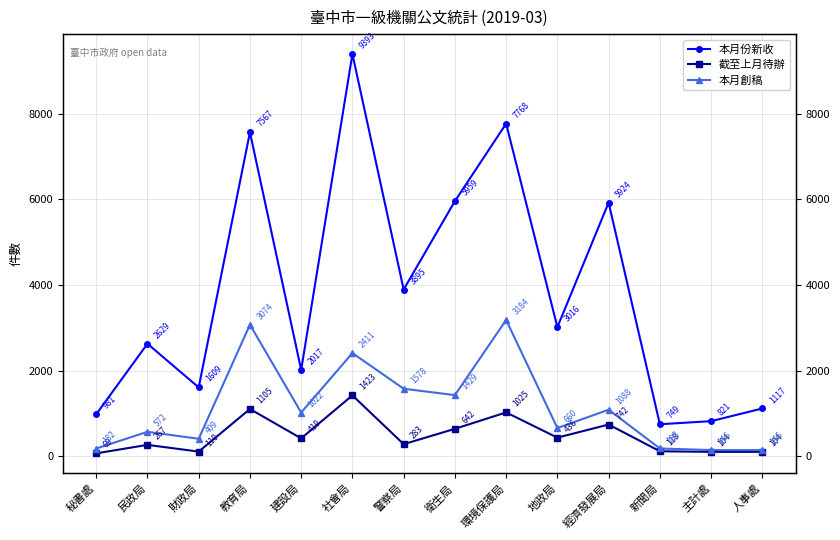

Count the number of data series in this chart.

3